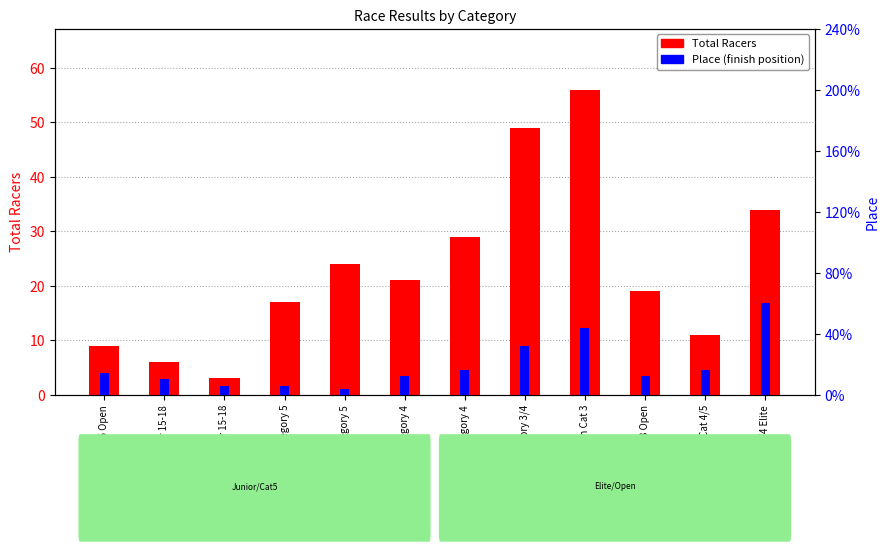

At which label does Place first exceed 3?

Men Juniors 15-16 Open